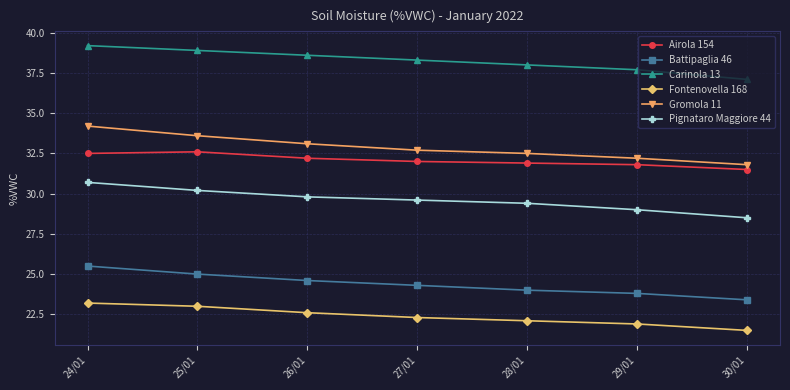

How many values in the Gromola 11 series exceed 32?

6